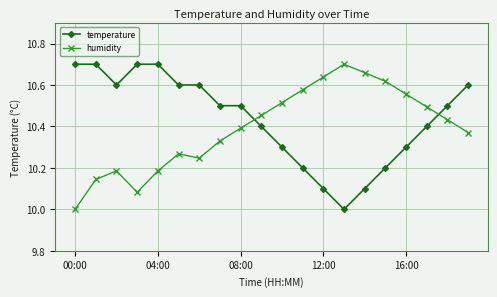

How many intersections are there between humidity and temperature?

2